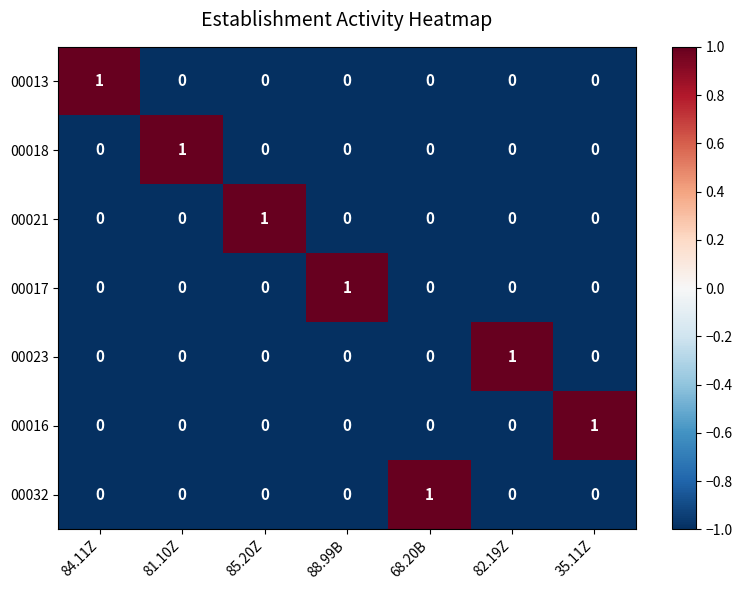

True or false: 00018 has a value of 0 at 82.19Z.

True